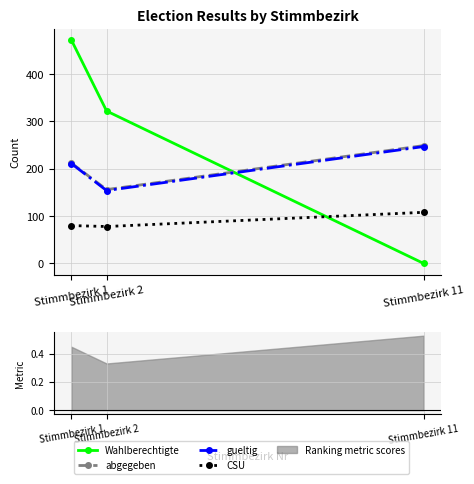

The gueltig series shows 154 at Stimmbezirk 2. True or false?

True